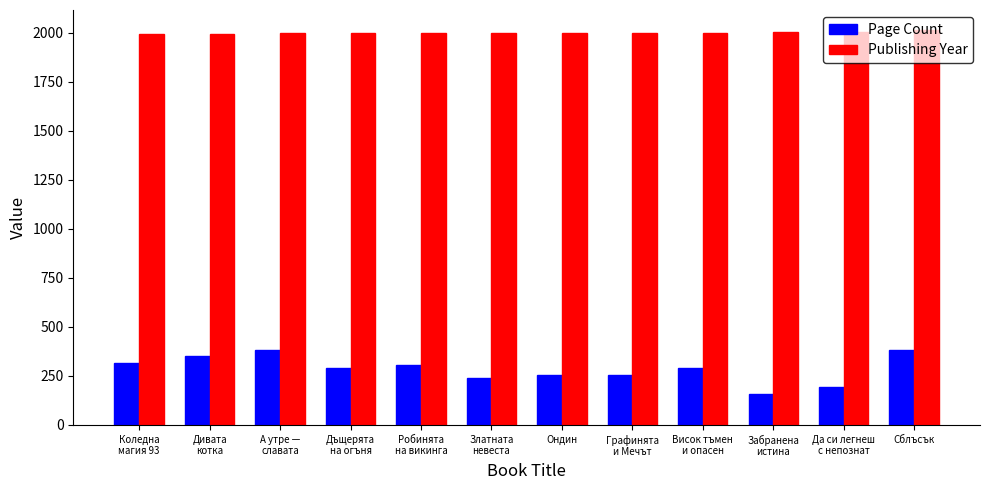

Which series has the largest total across all categories?

Publishing Year